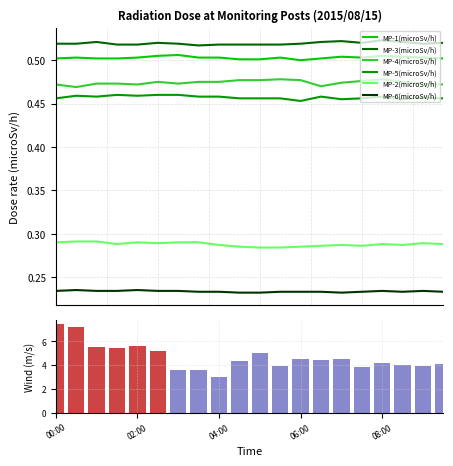

Is the value of MP-6(microSv/h) at 04:30 greater than the value of MP-5(microSv/h) at 08:00?

No